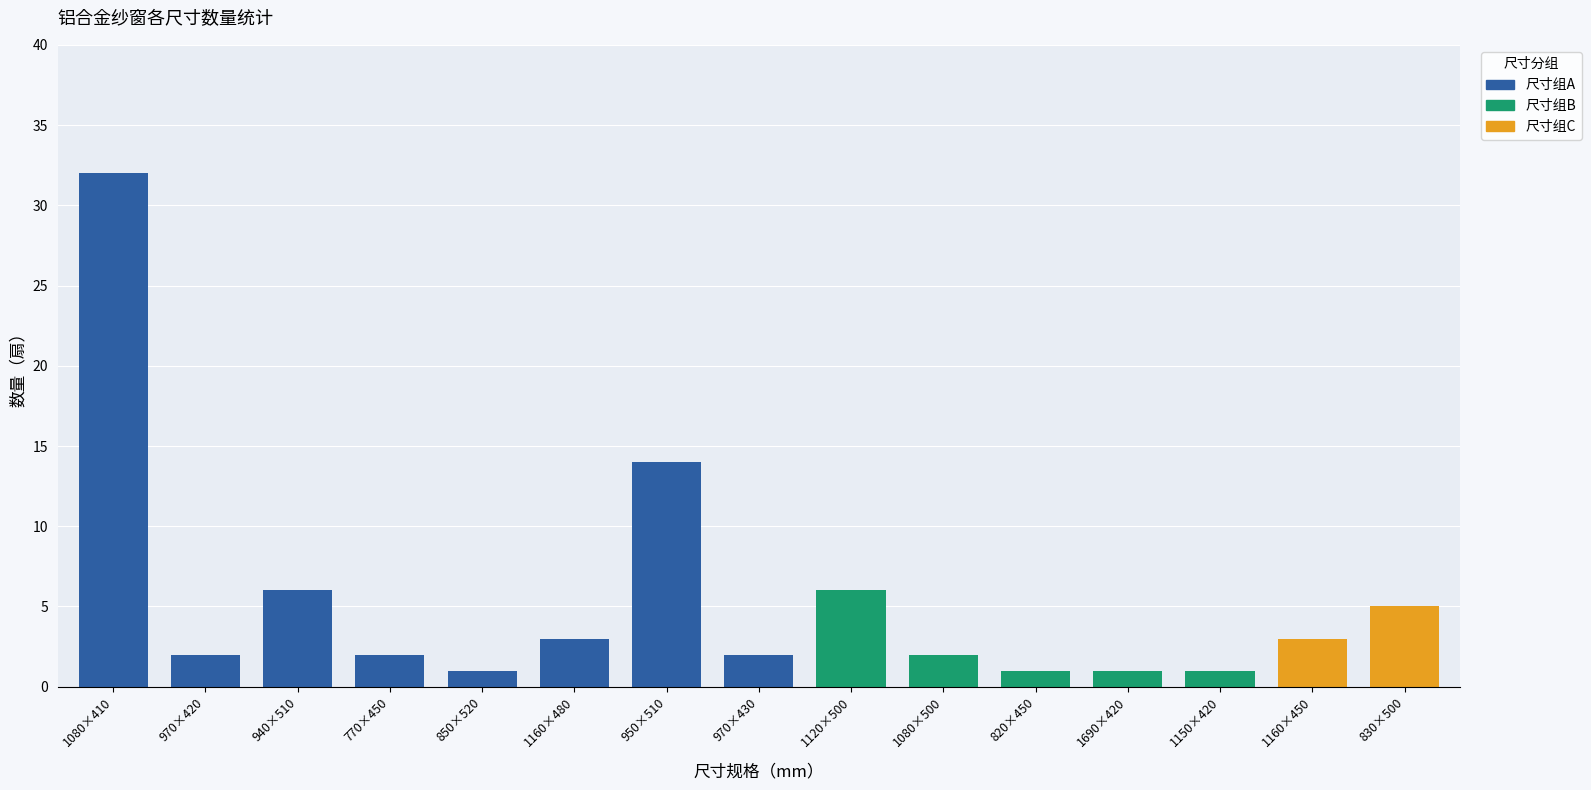

The value at 830×500 is 2. True or false?

False